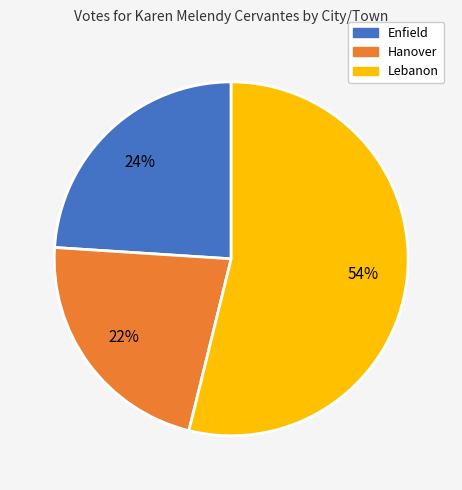

Is it true that Lebanon is 54% of the pie?

True